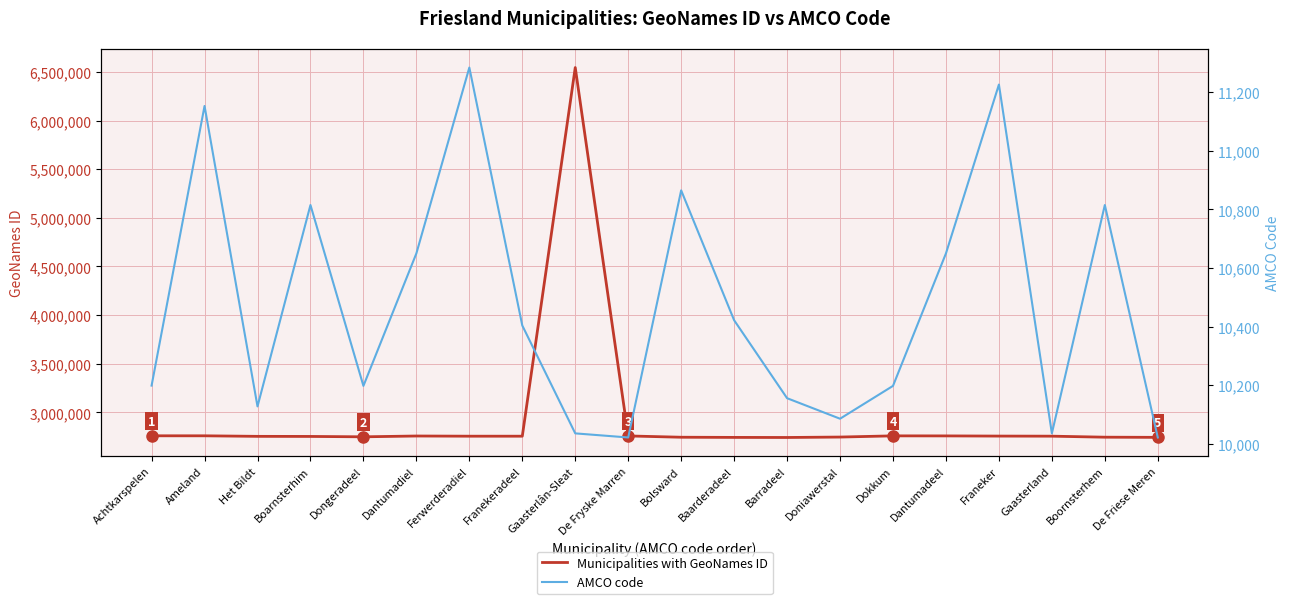

True or false: AMCO code and Municipalities with GeoNames ID intersect in this chart.

False